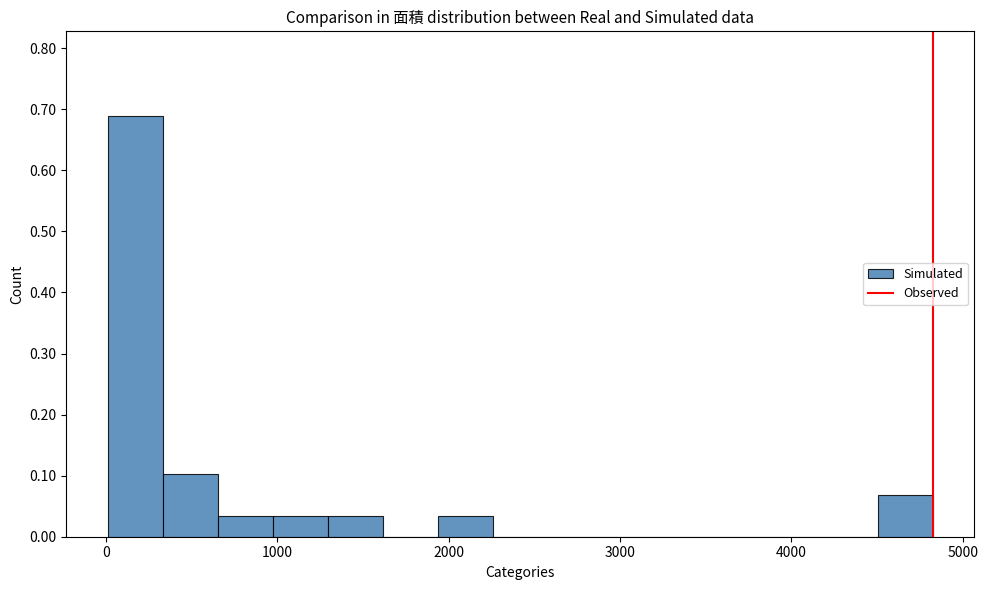

Read against the x-axis, roughly where is the centre of the tallest bar?

200